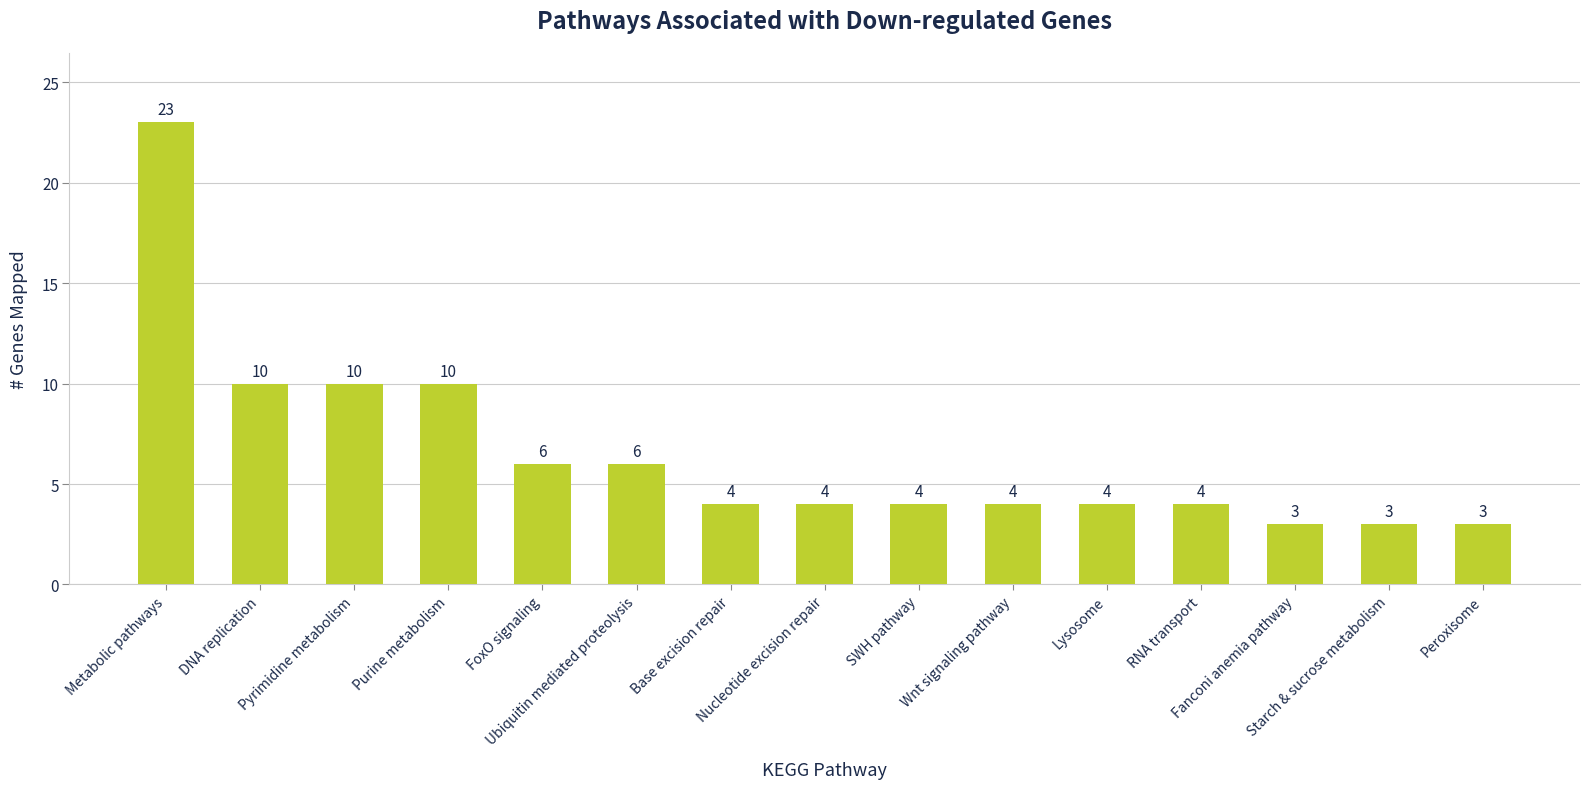

What is the greatest value displayed?

23